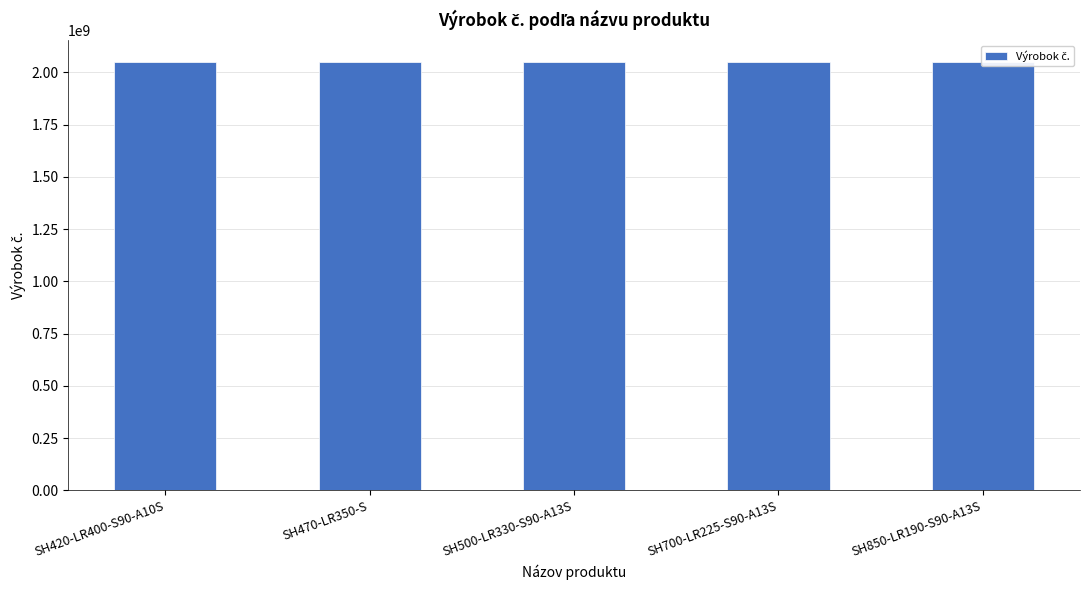

What is the ratio of the value at SH850-LR190-S90-A13S to the value at SH500-LR330-S90-A13S?

1.0